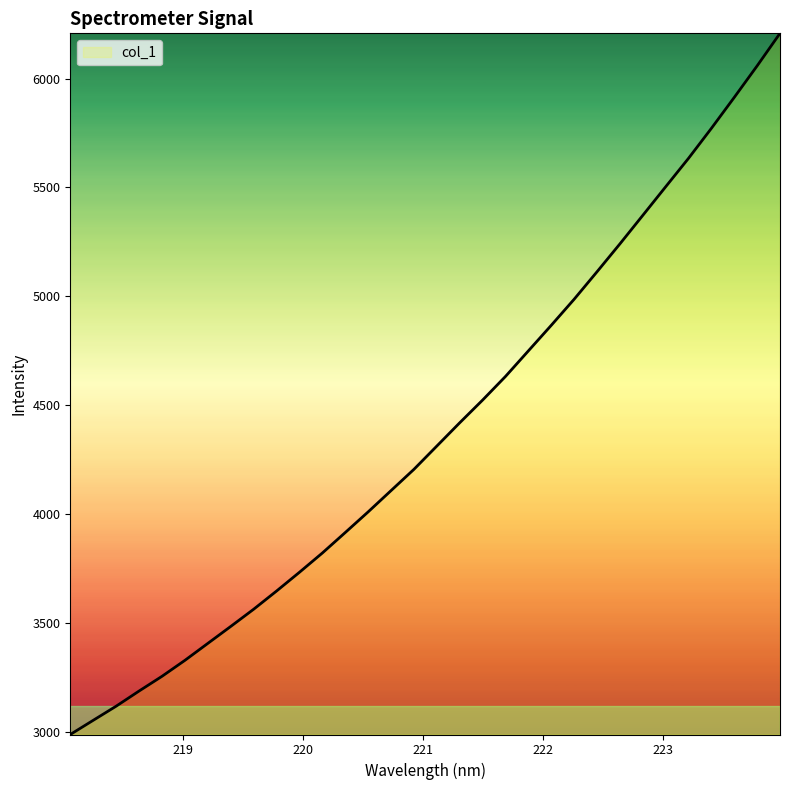

What is the minimum value shown in the chart?

2986.7